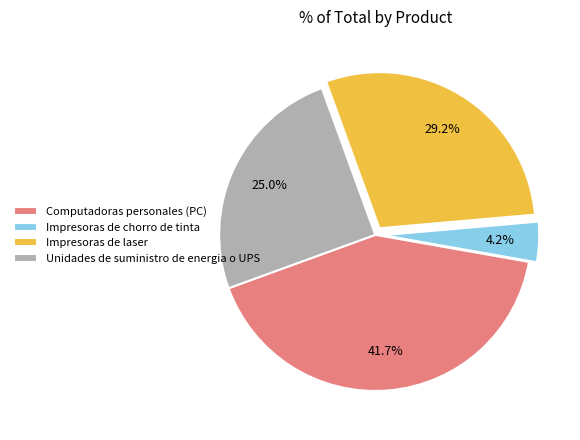

To the nearest percent, what is the combined percentage of Unidades de suministro de energia o UPS and Impresoras de laser?

54%